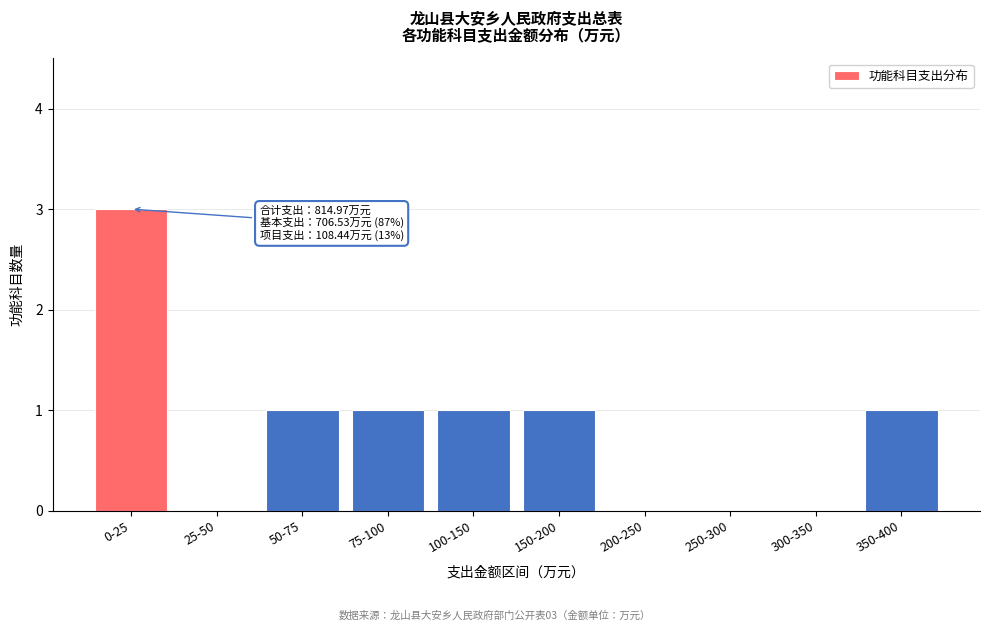

Reading right to left, transcribe all the data shown in this chart.

350-400=1	300-350=0	250-300=0	200-250=0	150-200=1	100-150=1	75-100=1	50-75=1	25-50=0	0-25=3